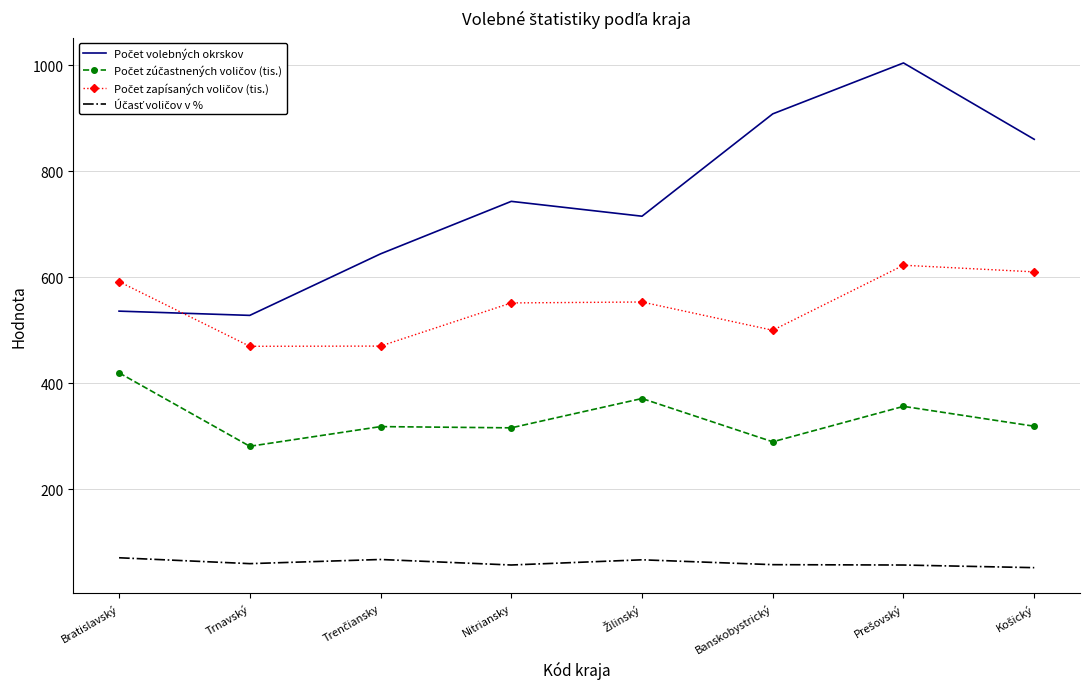

What is the difference between the highest and lowest values at Banskobystrický?

850.1